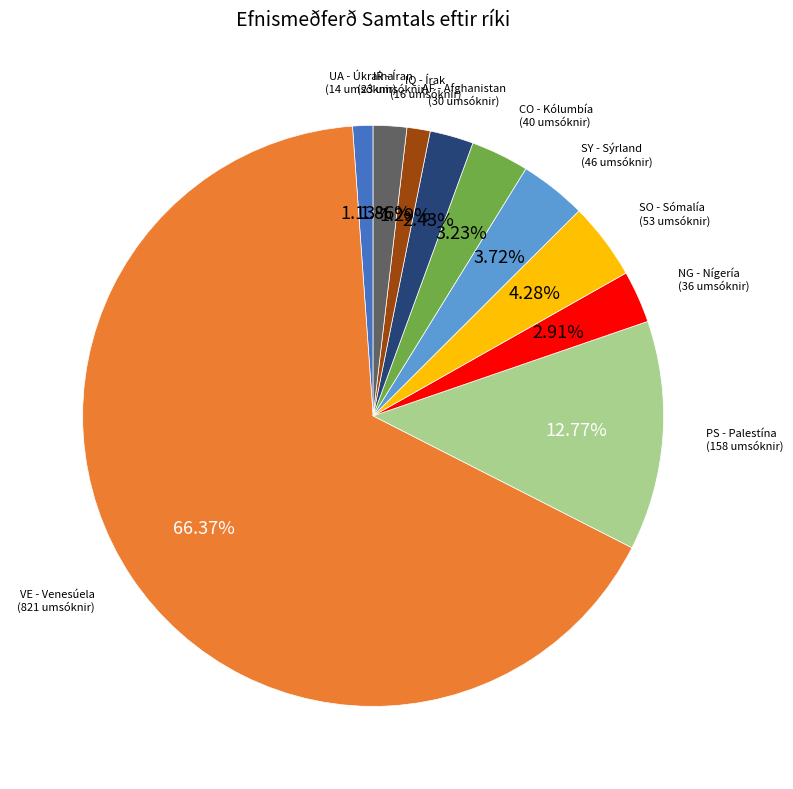

Which slice represents more than half of the pie?

VE - Venesúela